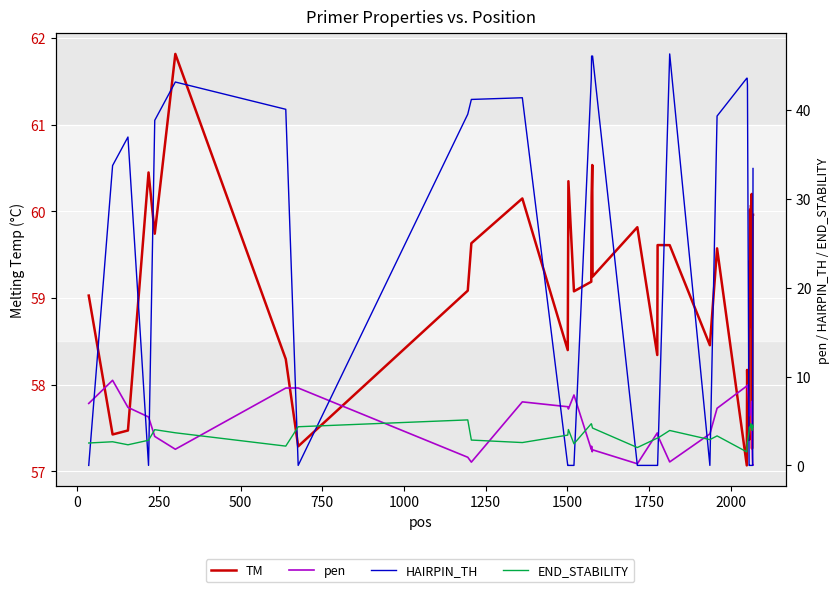

What is the average value of the TM series?

59.2